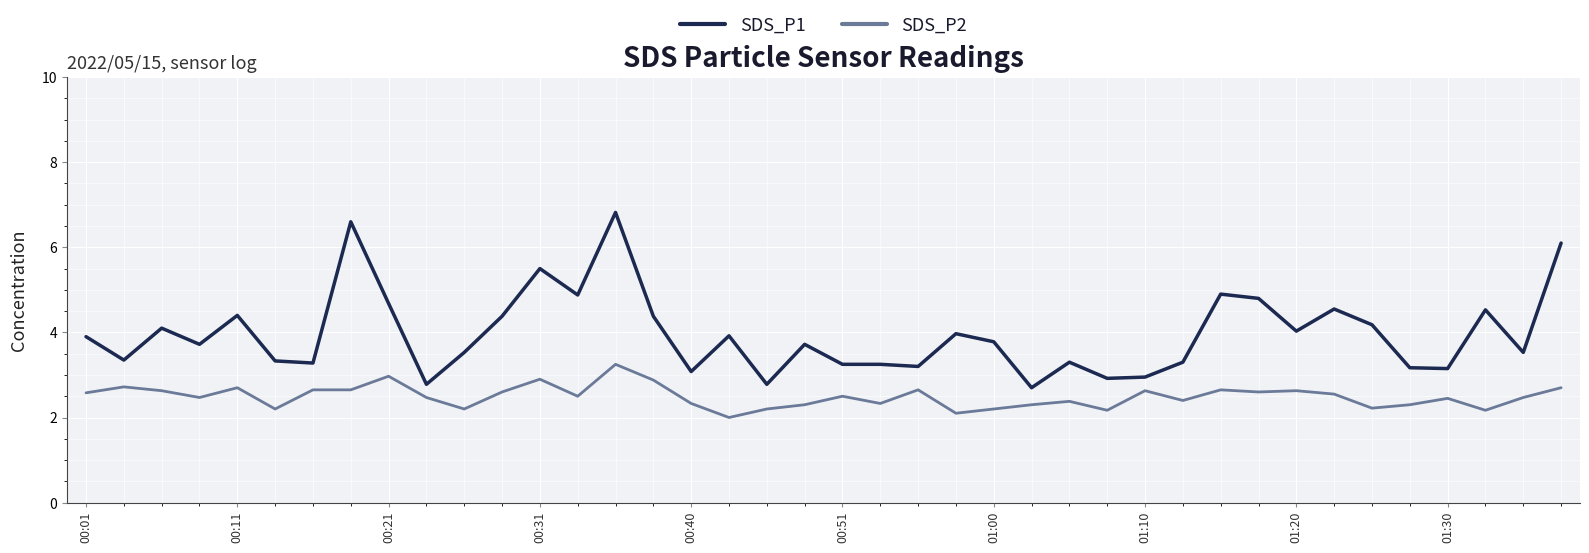

Which series has the largest range (max minus min)?

SDS_P1